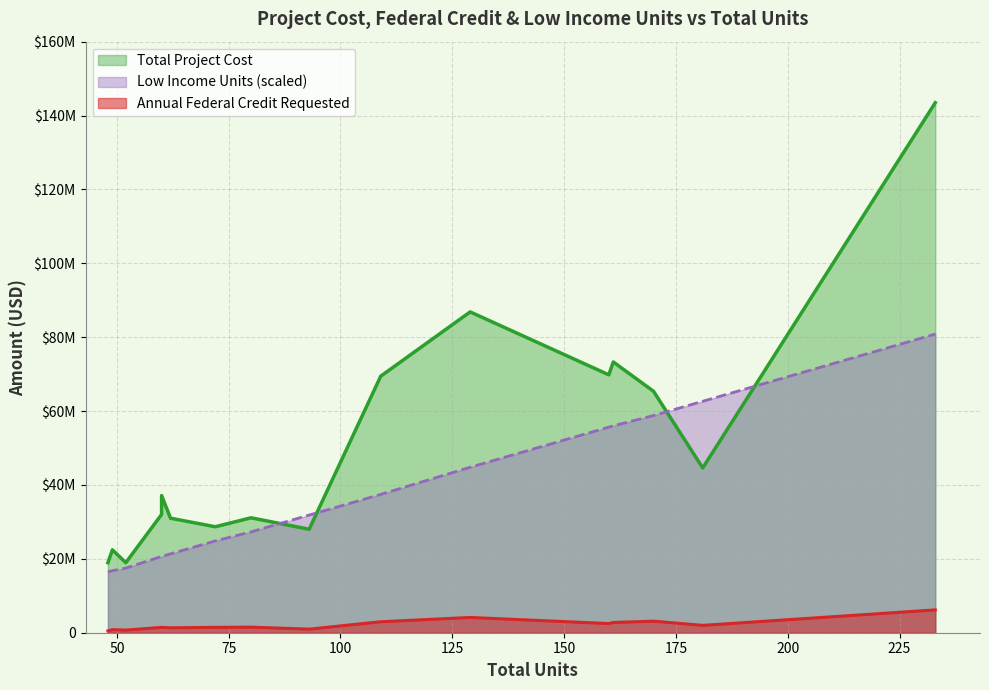

True or false: low_income_units and annual_federal_credit cross at least once.

False